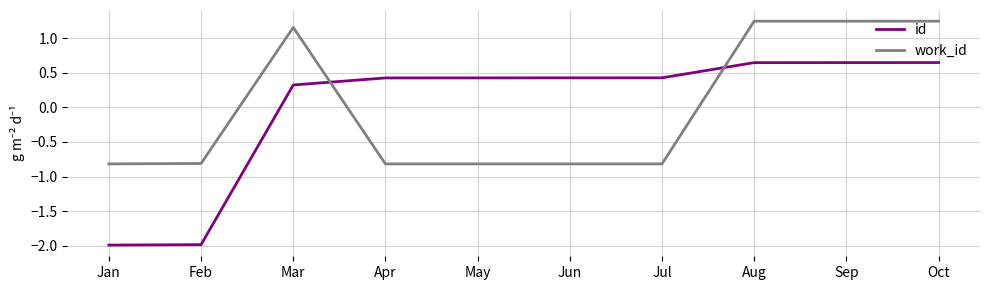

What is the smallest value displayed?

-2.0